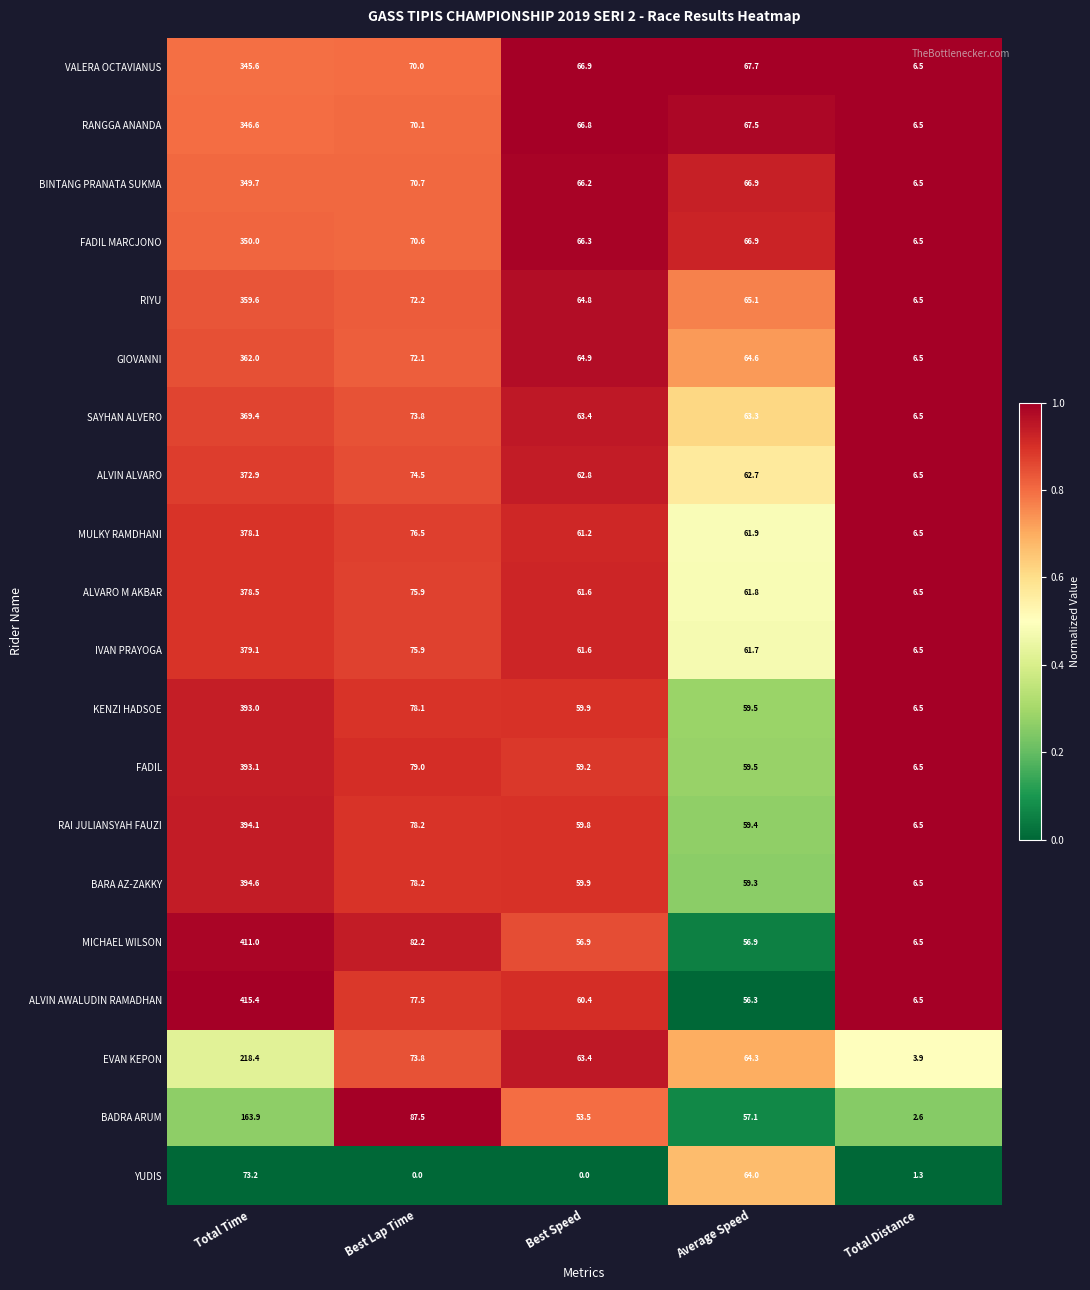

Where is RANGGA ANANDA nearest to the value 176?

Best Lap Time